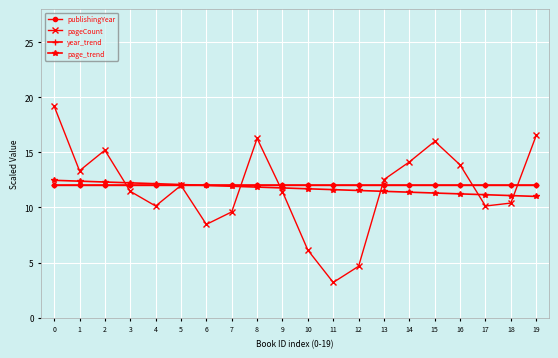

Does the chart have visible grid lines?

Yes